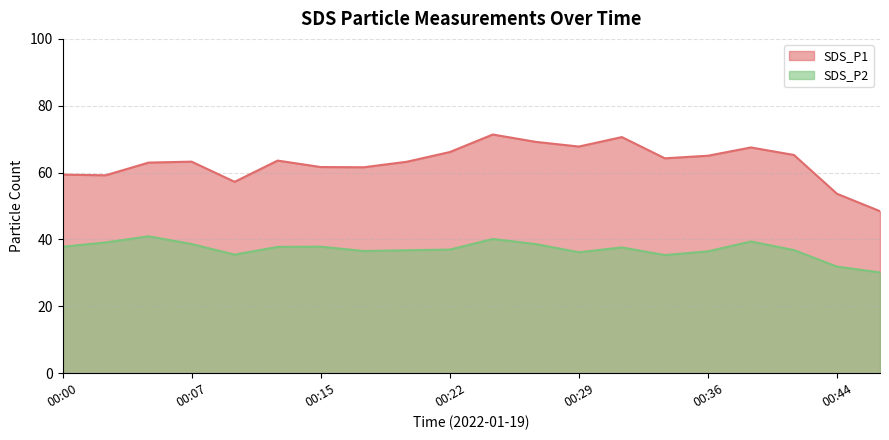

Reading left to right, what are all the values shown in this chart?

SDS_P1: 00:00=59.4	00:02=59.2	00:05=63.0	00:07=63.3	00:10=57.2	00:12=63.6	00:15=61.7	00:17=61.6	00:19=63.2	00:22=66.2	00:24=71.4	00:27=69.2	00:29=67.8	00:32=70.6	00:34=64.3	00:36=65.0	00:39=67.5	00:41=65.3	00:44=53.7	00:46=48.5
SDS_P2: 00:00=37.8	00:02=39.1	00:05=41.0	00:07=38.6	00:10=35.5	00:12=37.8	00:15=37.9	00:17=36.5	00:19=36.8	00:22=37.0	00:24=40.1	00:27=38.6	00:29=36.2	00:32=37.6	00:34=35.3	00:36=36.5	00:39=39.4	00:41=36.8	00:44=31.9	00:46=30.1